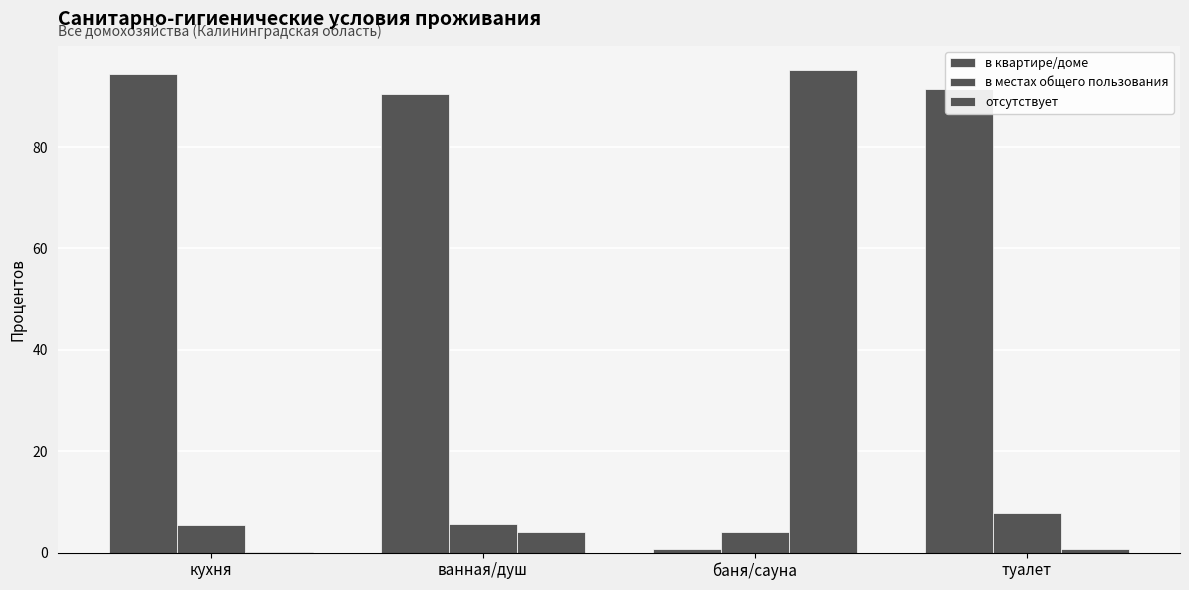

Count the number of categories in the chart.

4